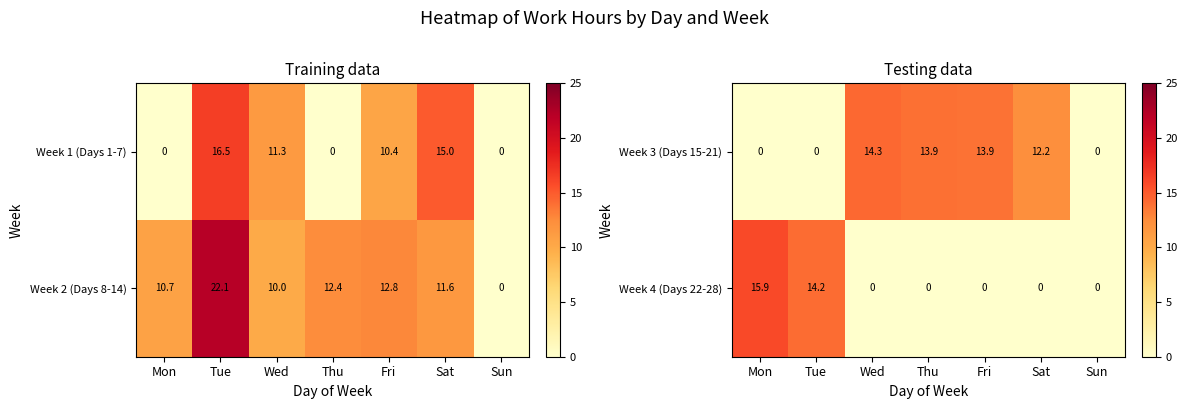

What is the highest value of the Week 3 (Days 15-21) series?

14.3